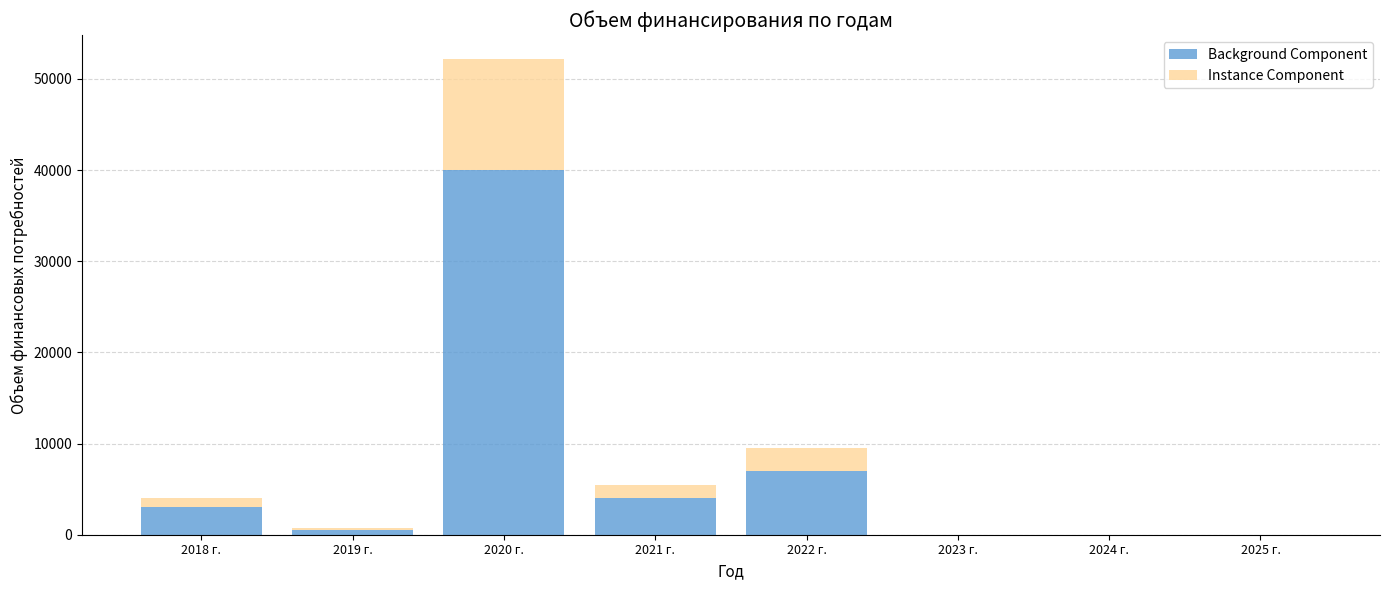

What are all the series names shown in the legend?

Background Component, Instance Component